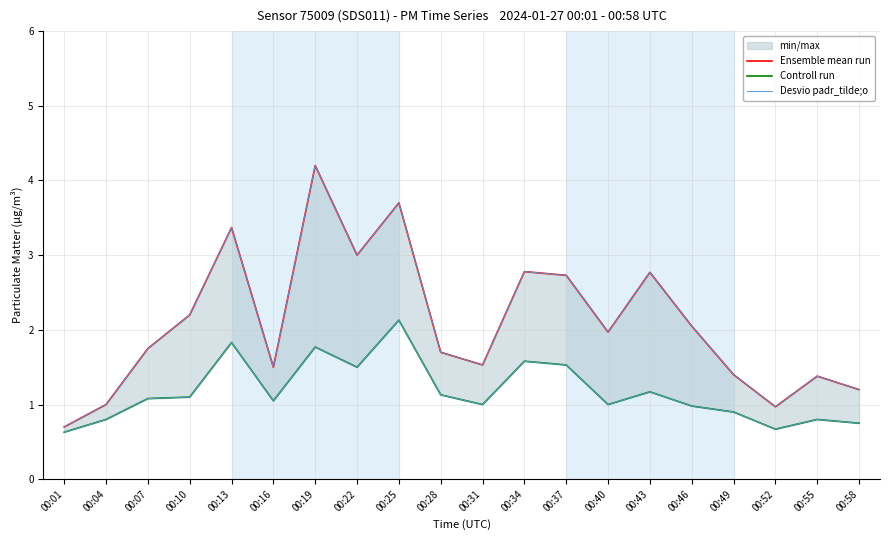

What is the maximum value for Controll run?

2.1